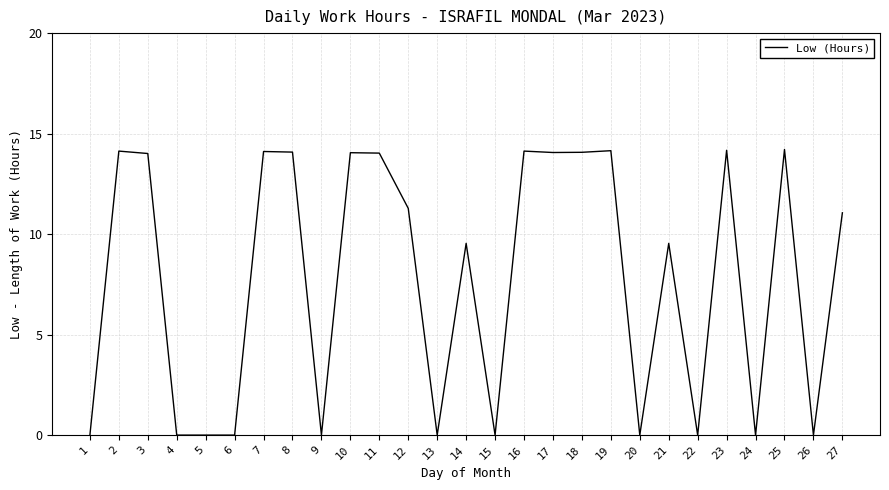

What is the difference between the maximum and minimum values?

14.2